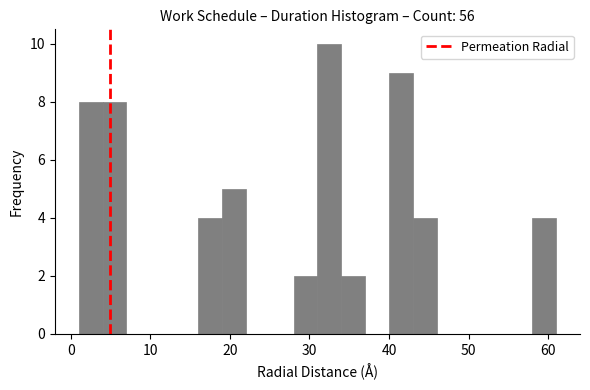

Read against the x-axis, roughly where is the centre of the tallest bar?

33